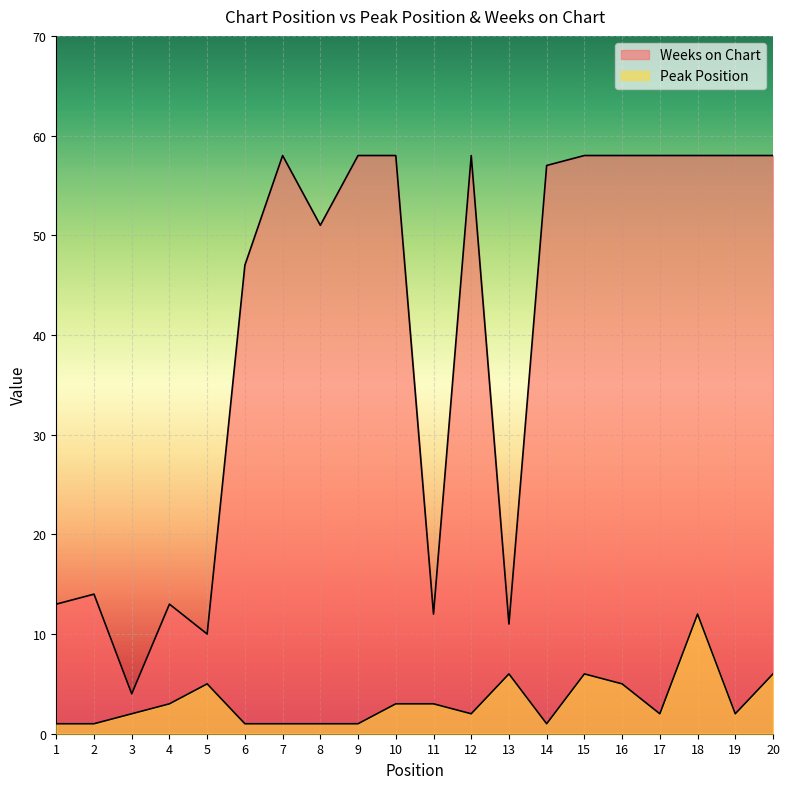

Where is Peak Position nearest to the value 6?

13